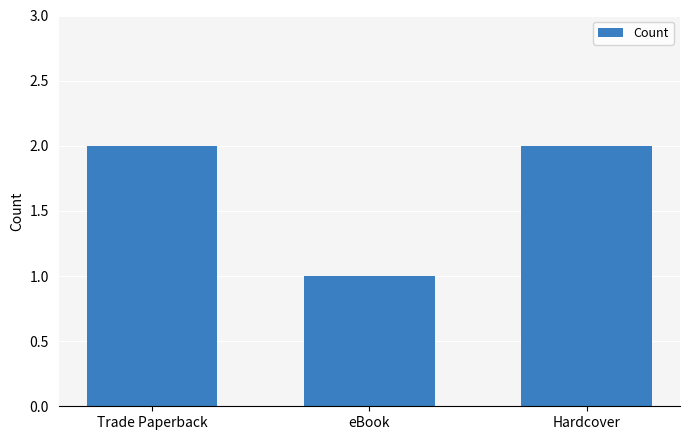

What is the label of the 2nd bar from the left?

eBook